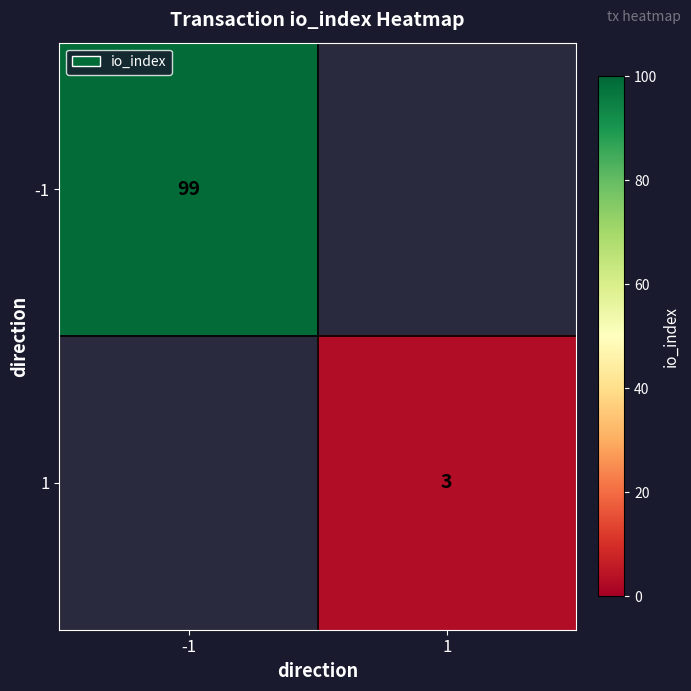

The 1 series shows 2 at 1. True or false?

False